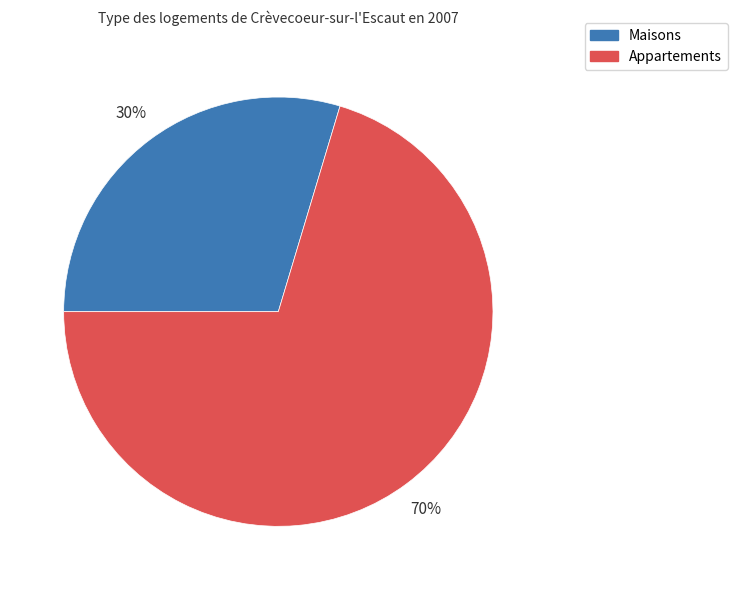

To the nearest percent, what is the average slice percentage?

50%